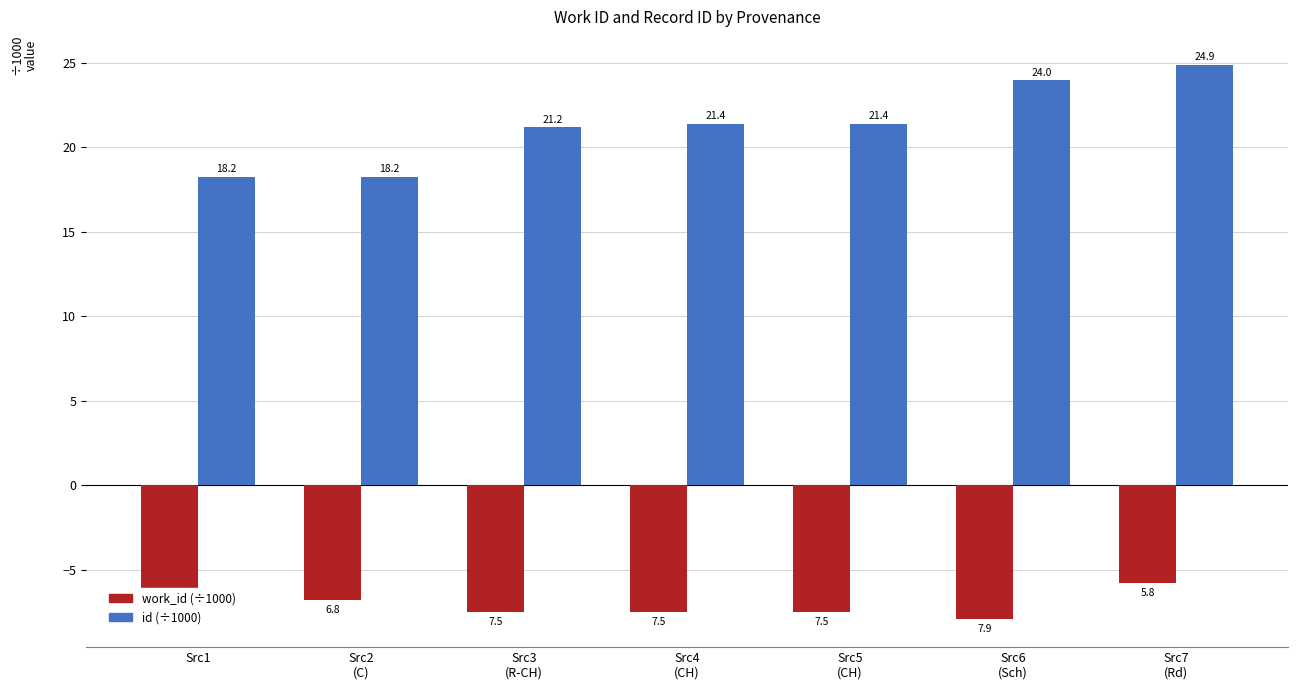

What is the value of the work_id (÷1000) bar at the 6th from the left?

-7.9